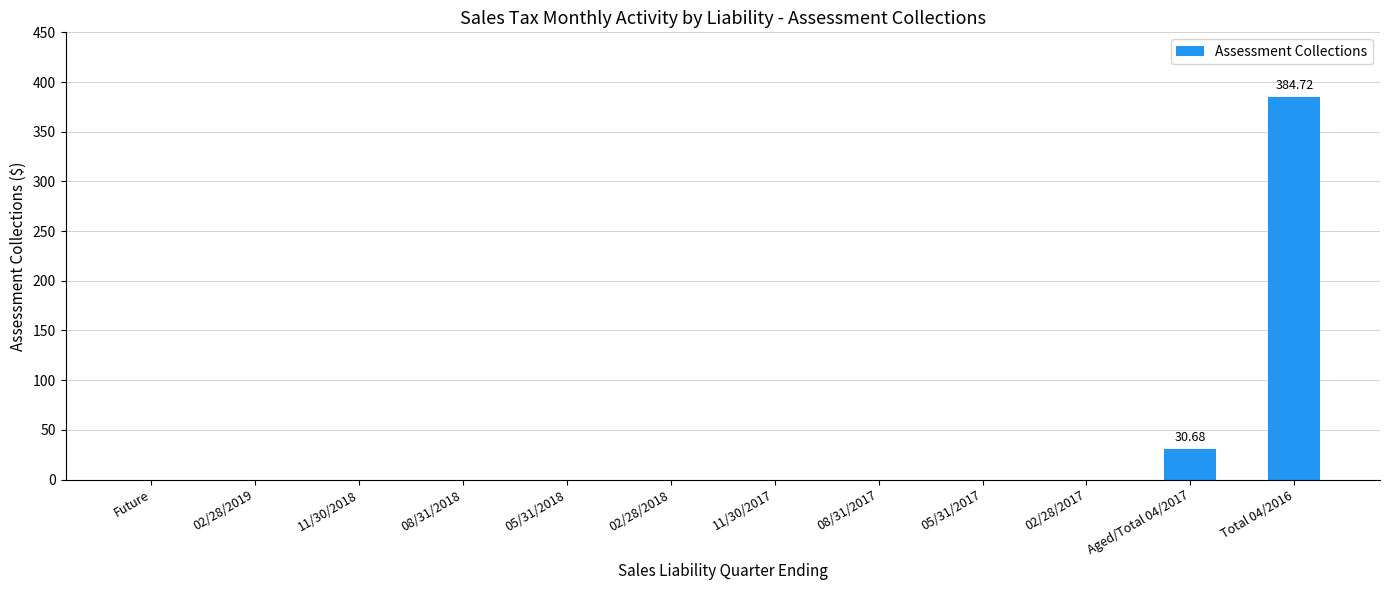

True or false: the data shows -233.4 at 05/31/2017.

False